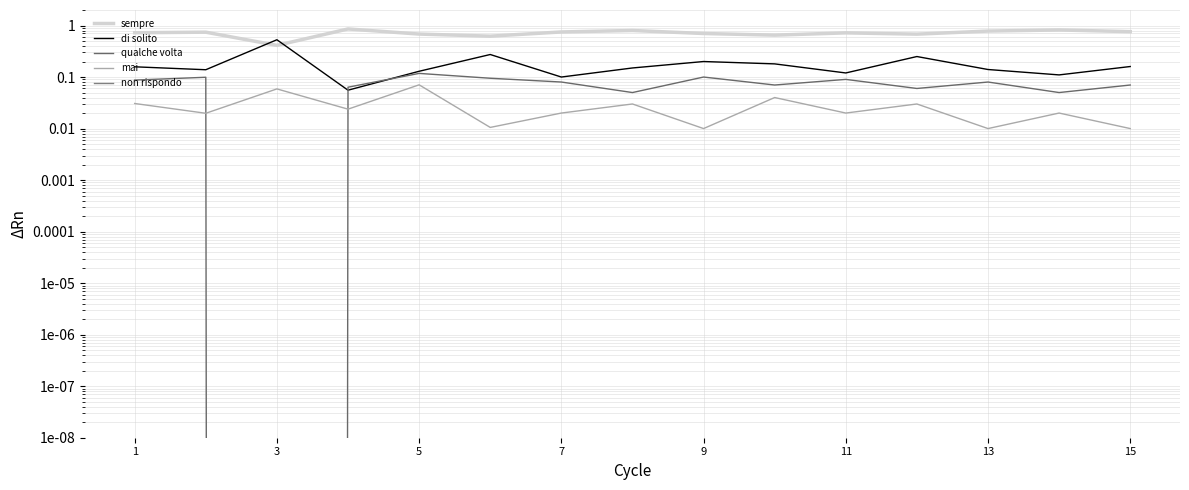

At which category is the sum across all series the highest?

15